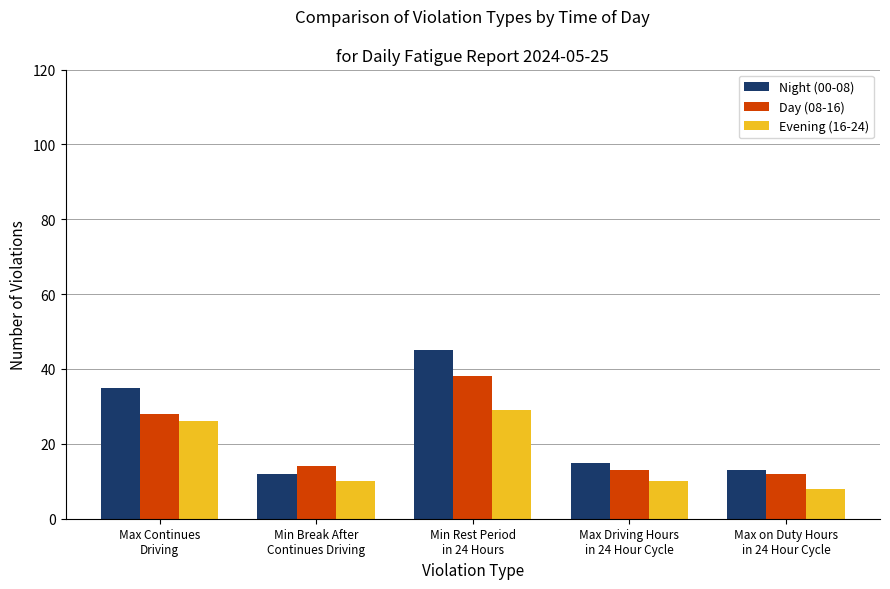

What are all the series names shown in the legend?

Night (00-08), Day (08-16), Evening (16-24)